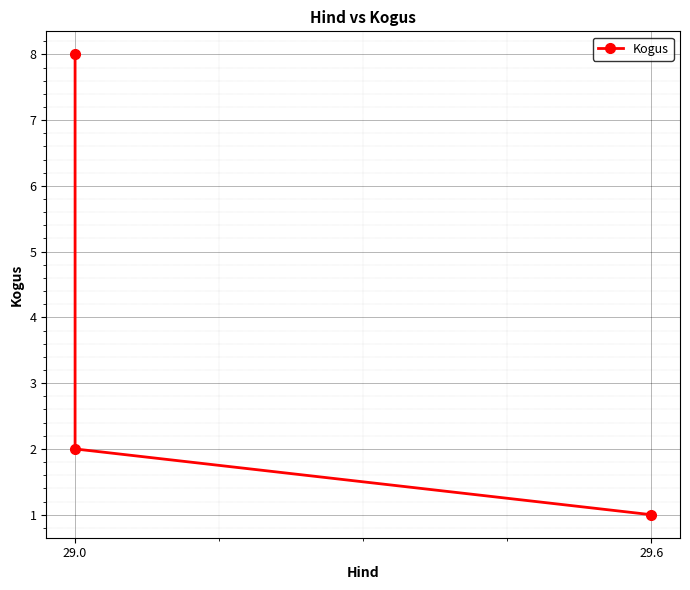

The value at 29.0 is 1. True or false?

False